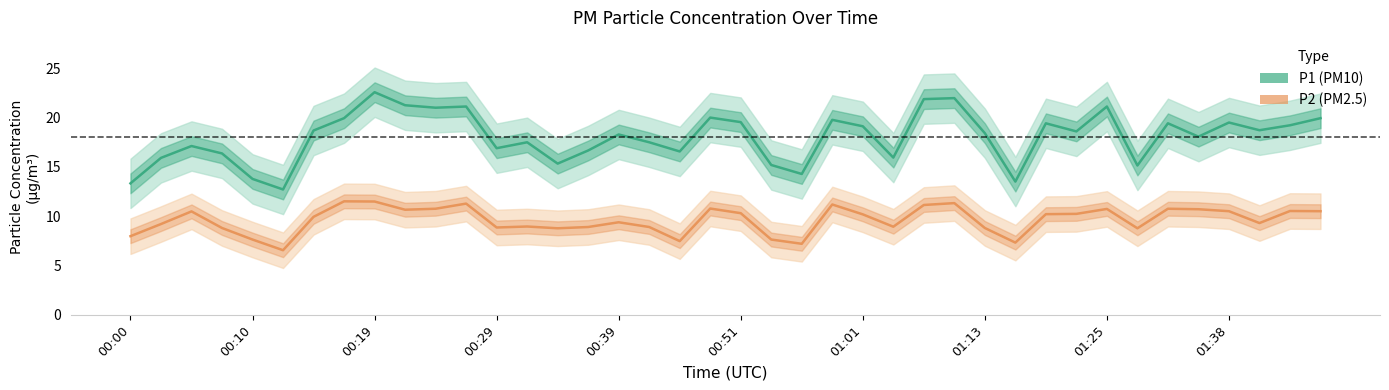

How many lines are shown in the chart?

2